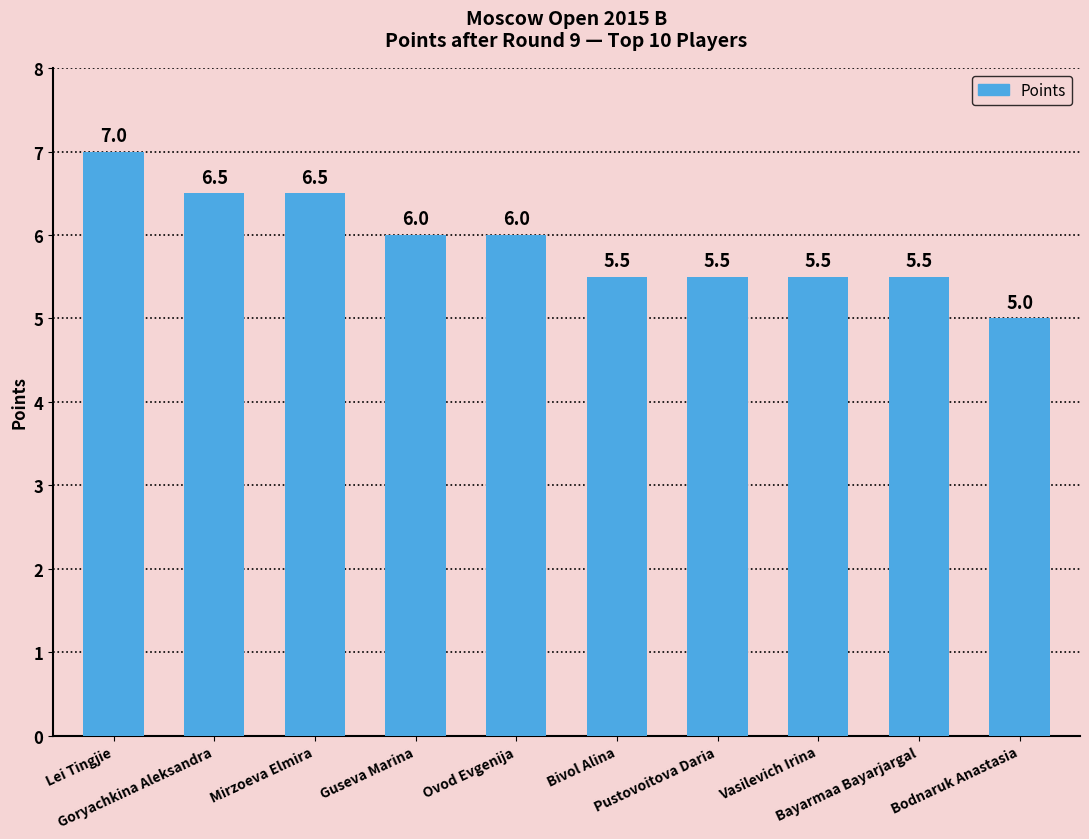

What is the smallest value displayed?

5.0